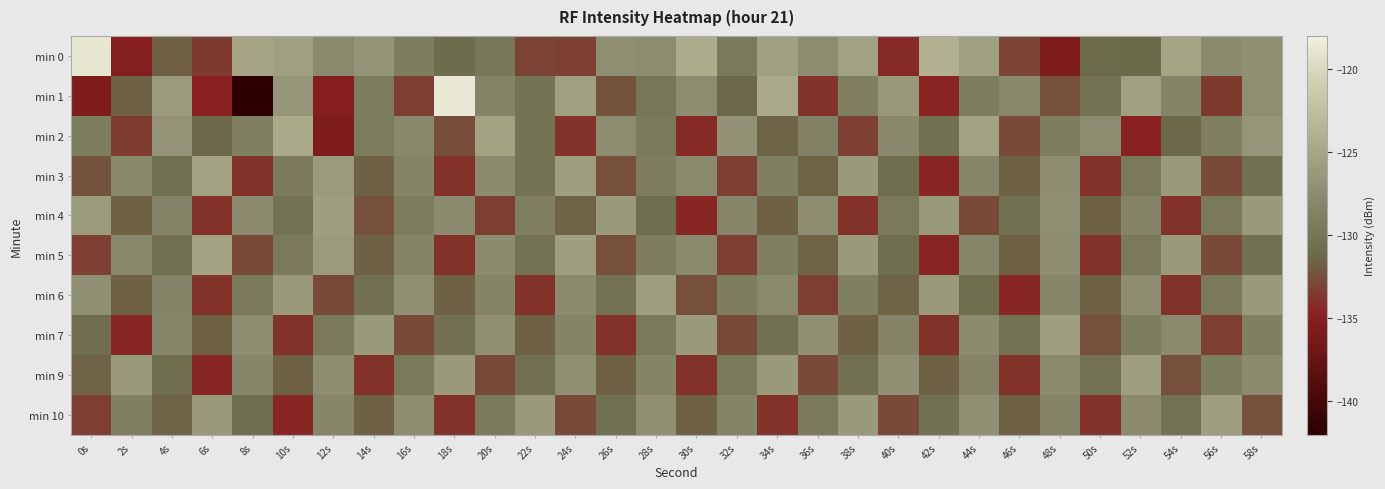

Which series has the largest total across all categories?

min 0